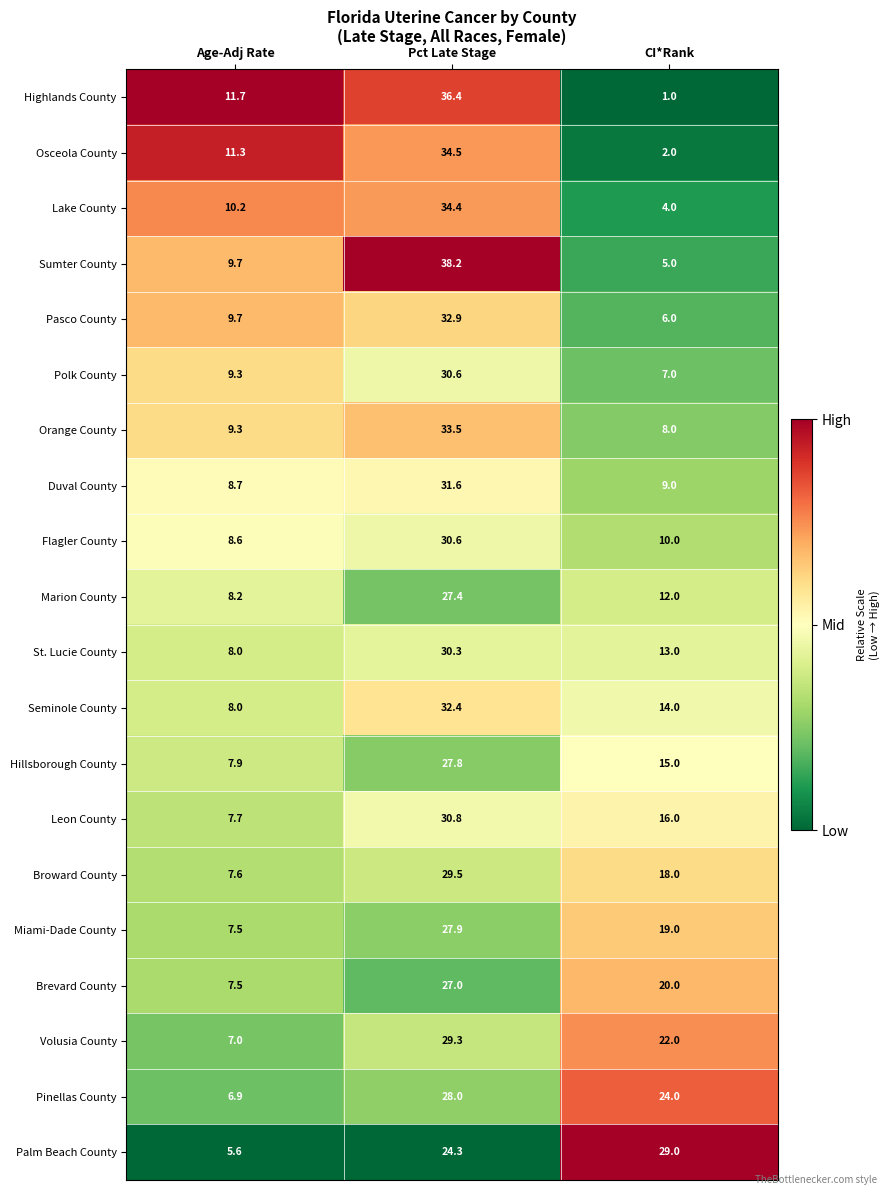

How many distinct data groups are displayed?

20